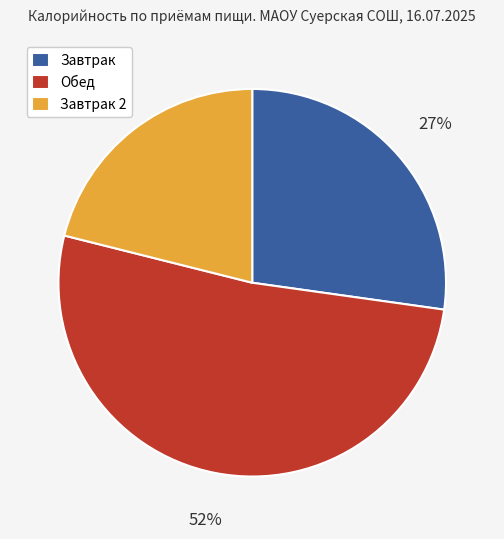

Does any single category account for the majority?

Yes